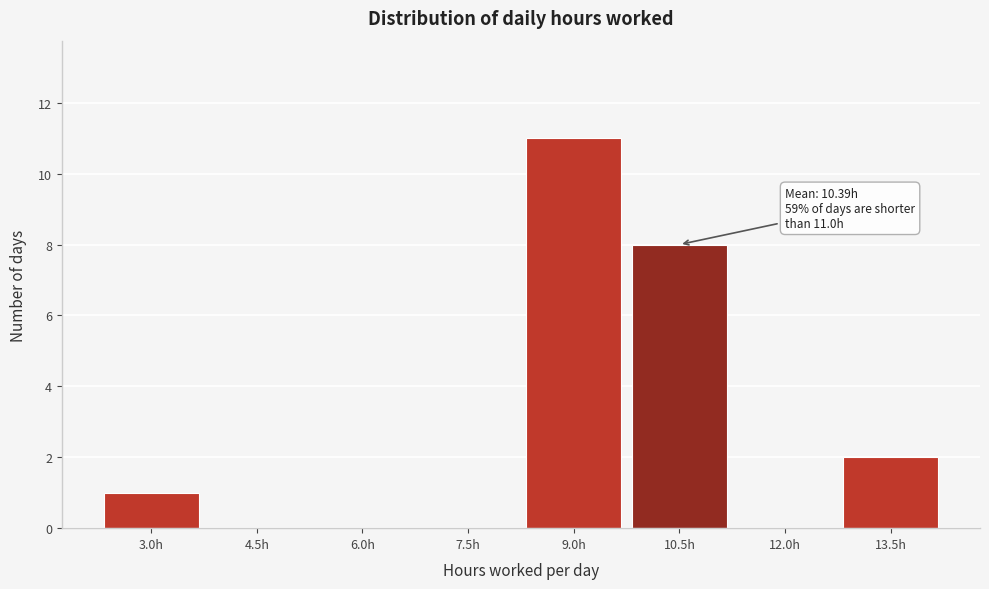

Reading right to left, what are all the values shown in this chart?

13.5h=2	12.0h=0	10.5h=8	9.0h=11	7.5h=0	6.0h=0	4.5h=0	3.0h=1